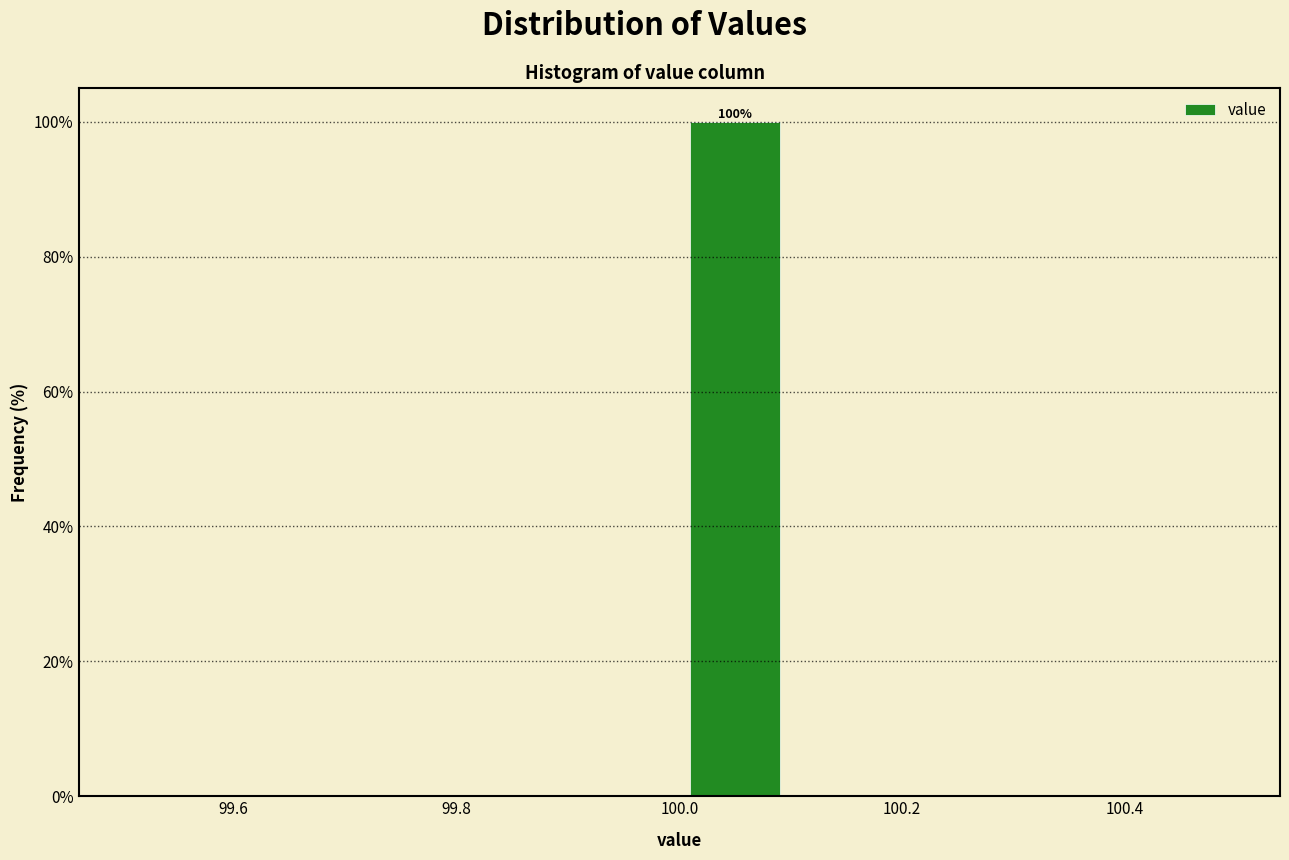

Over which range of the x-axis is the bar tallest?

100.0 to 100.1